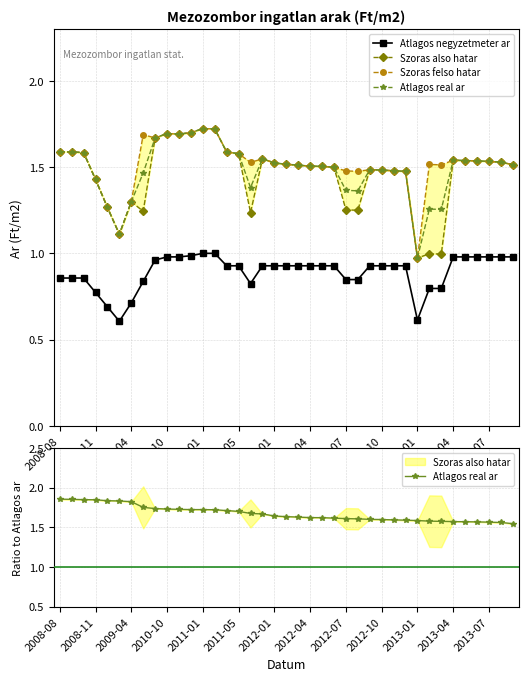

Rank the series at 38 from highest to lowest value.

Atlagos real ar, Szoras also hatar, Szoras felso hatar, Atlagos negyzetmeter ar